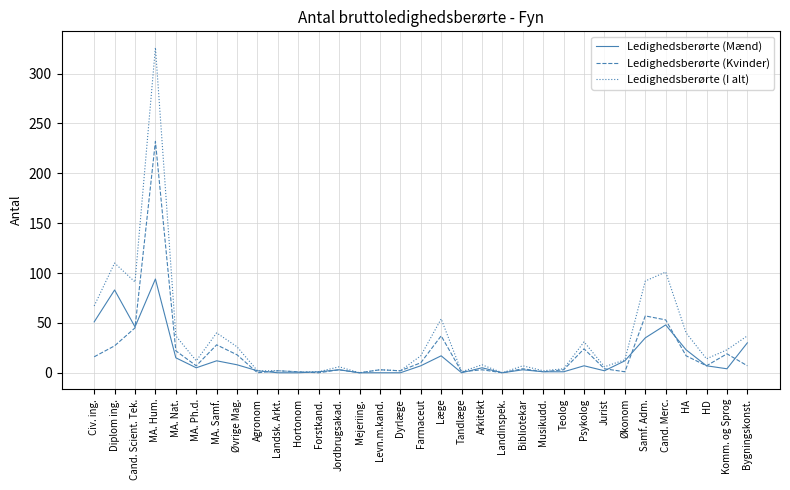

What are all the series names shown in the legend?

Ledighedsberørte (Mænd), Ledighedsberørte (Kvinder), Ledighedsberørte (I alt)